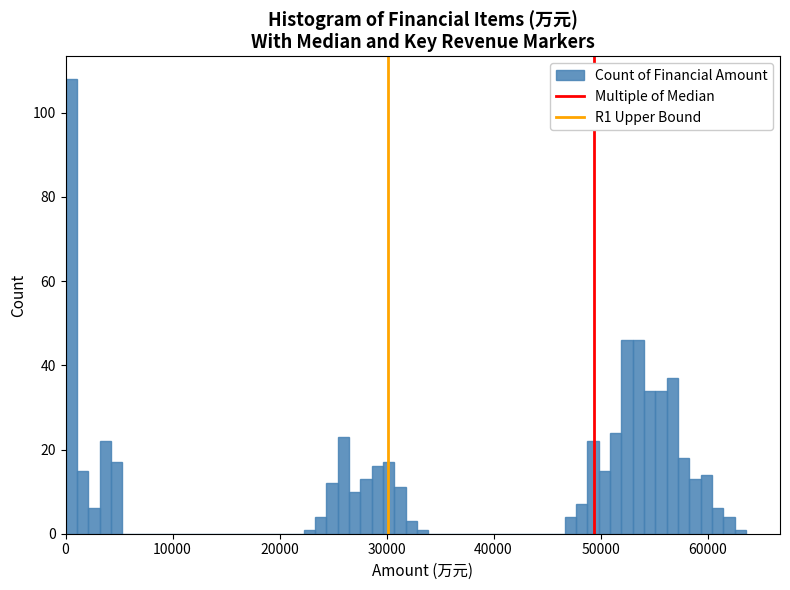

Around what value on the x-axis is the tallest bar? Give the approximate position of its centre, as read against the axis.

1000